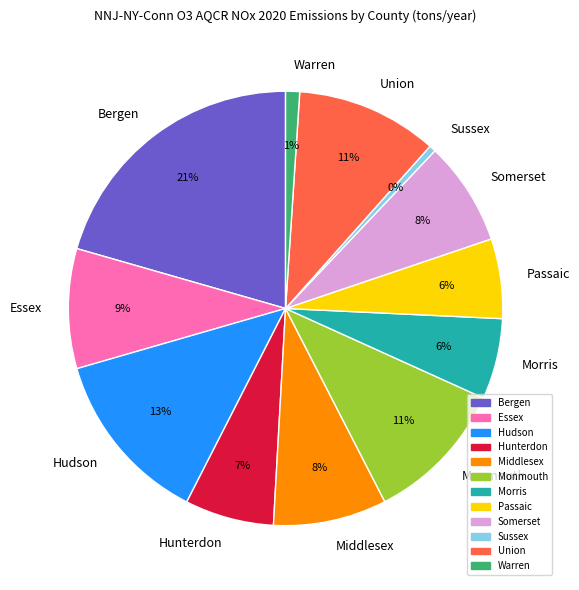

Approximately how many times larger is the value at Hudson compared to Morris?

2.2